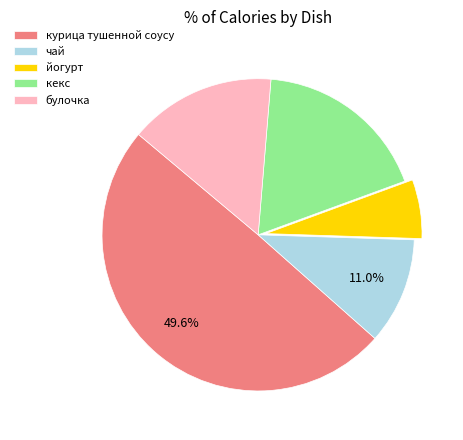

How many slices are in this pie chart?

5